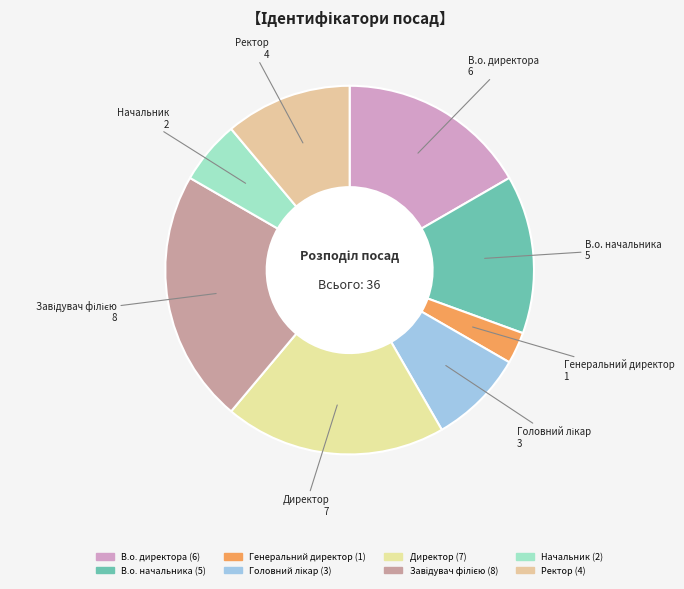

What portion of the pie excludes В.о. директора?

83.3%